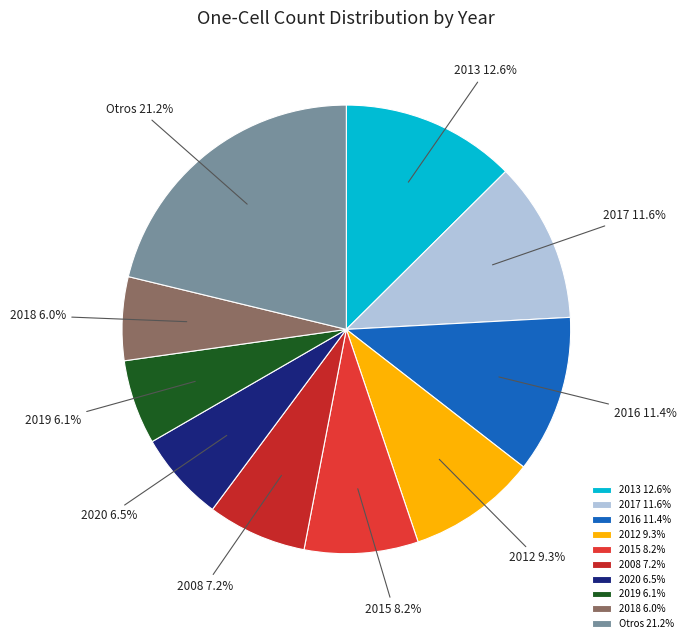

Between 2013 and 2015, which is larger?

2013